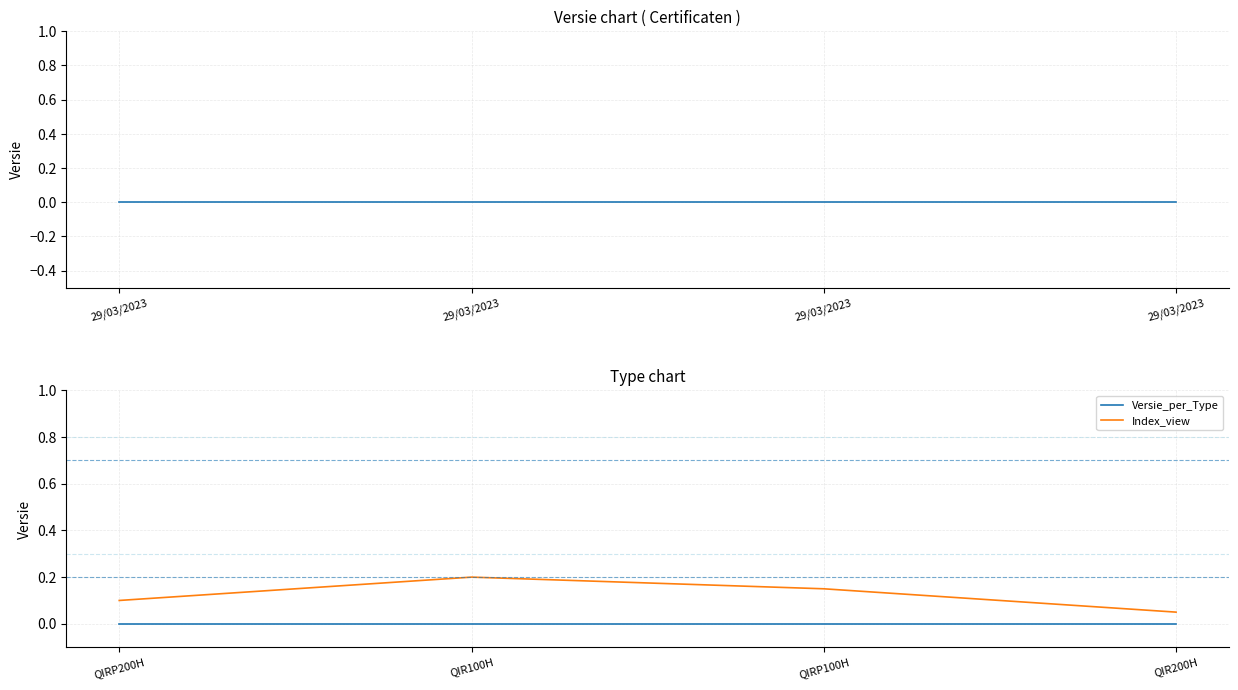

At how many categories does at least one series exceed 0?

4